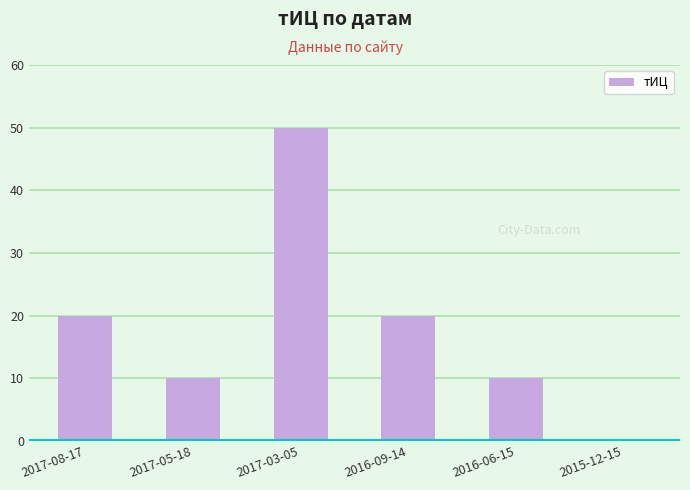

Count the values in the range 10 to 20.

4